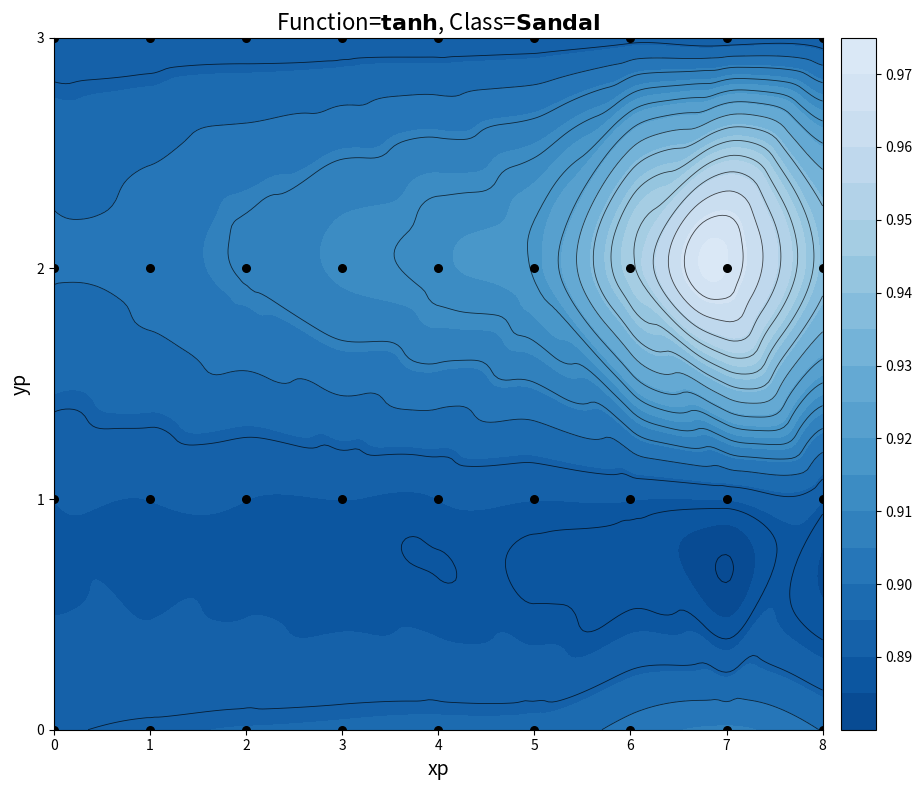

Rank the categories by value from highest to lowest.

0, 1, 2, 3, 4, 5, 6, 7, 8, 0, 1, 2, 3, 4, 5, 6, 7, 8, 0, 1, 2, 3, 4, 5, 6, 7, 8, 0, 1, 2, 3, 4, 5, 6, 7, 8